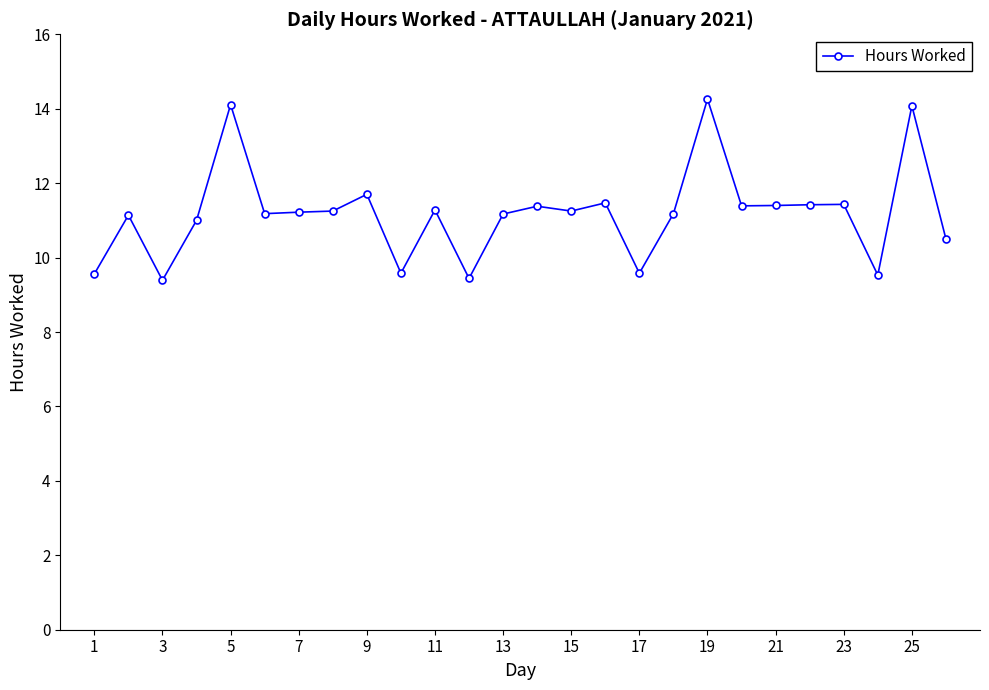

What is the maximum value shown in the chart?

14.3